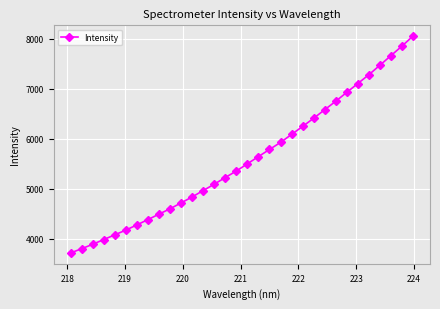

True or false: the data has more than 0 interior local peaks.

False